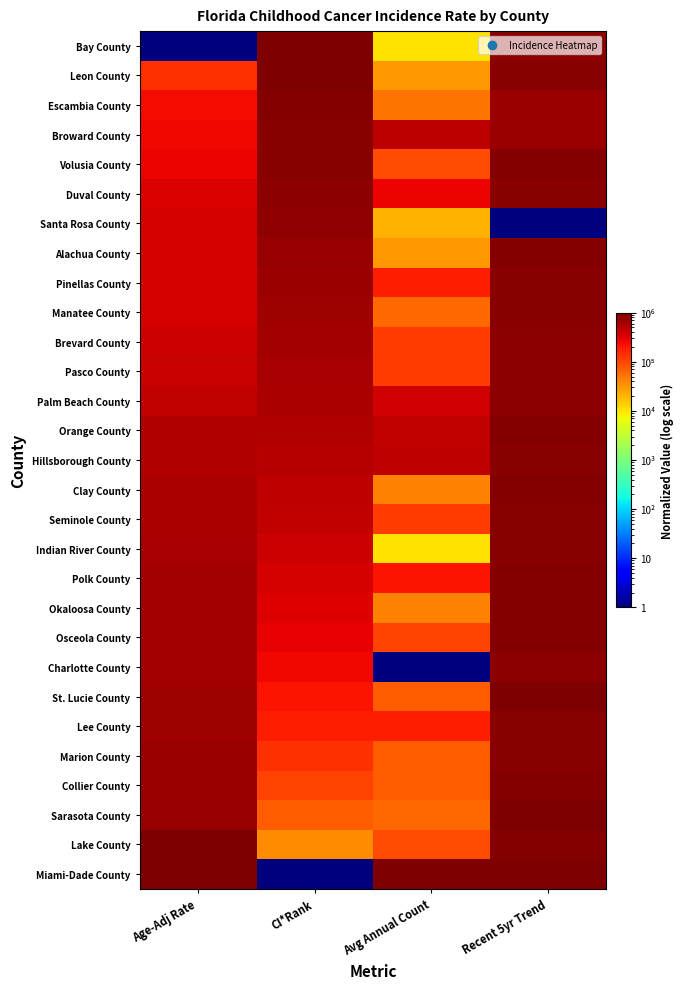

At which category does the chart reach its minimum across all series?

Age-Adj Rate